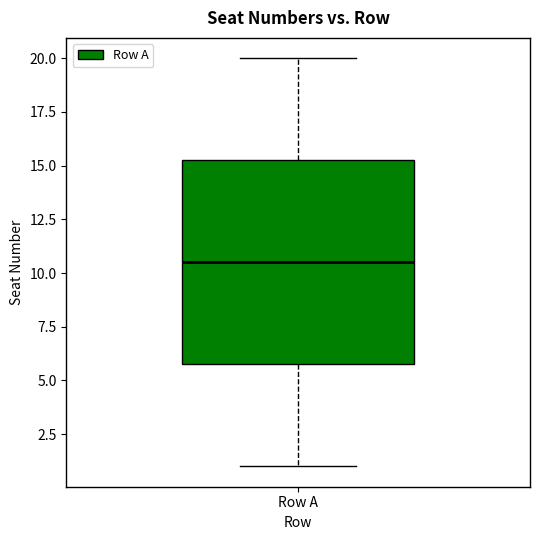

Transcribe this box plot: give where the median line is, the range the box spans, and where the two whiskers end, as read against the y-axis. The values are not printed on the chart, so give them approximately, as read against the axis.

median 10.5, box 6.0 to 15.5, whiskers 1.0 to 20.0